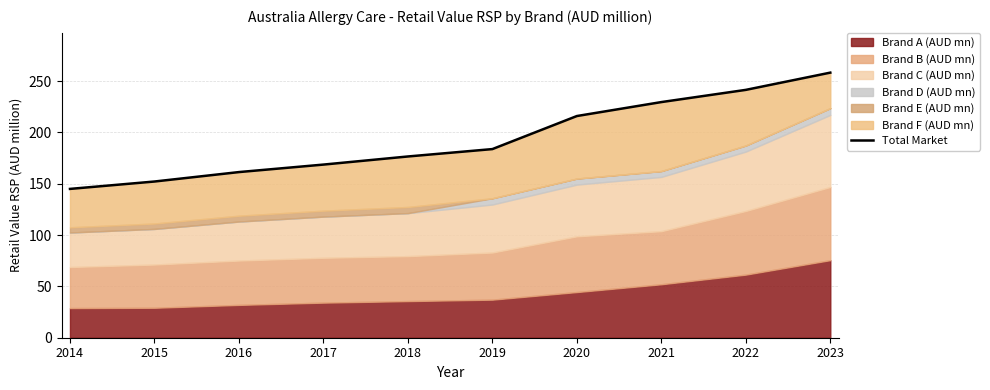

Reading left to right, transcribe all the data shown in this chart.

2014=145.0	2015=152.2	2016=161.4	2017=168.7	2018=176.6	2019=183.8	2020=216.0	2021=229.6	2022=241.5	2023=258.3